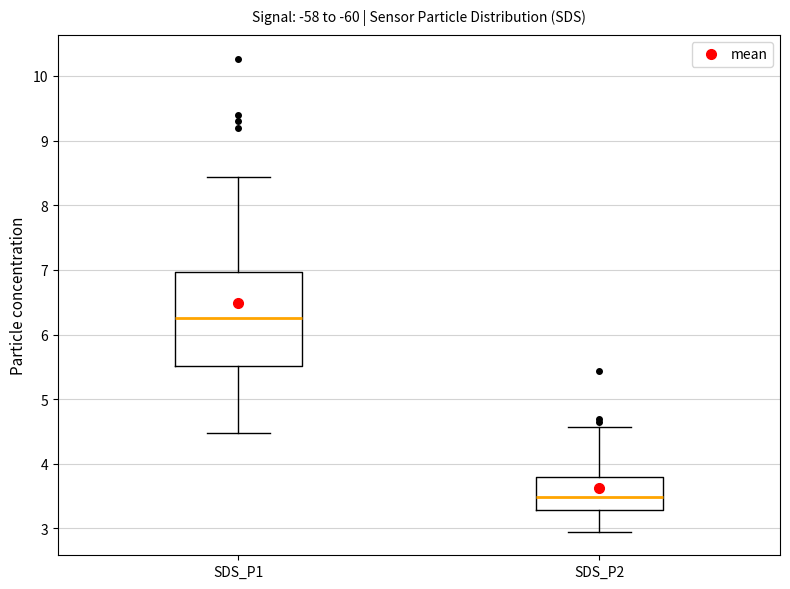

Reading left to right, transcribe this box plot: for each box, give where its median line is, the range the box spans, and where its two whiskers end, as read against the y-axis. The values are not printed on the chart, so give them approximately, as read against the axis.

SDS_P1: median 6.3, box 5.5 to 7.0, whiskers 4.5 to 8.4
SDS_P2: median 3.5, box 3.3 to 3.8, whiskers 3.0 to 4.6